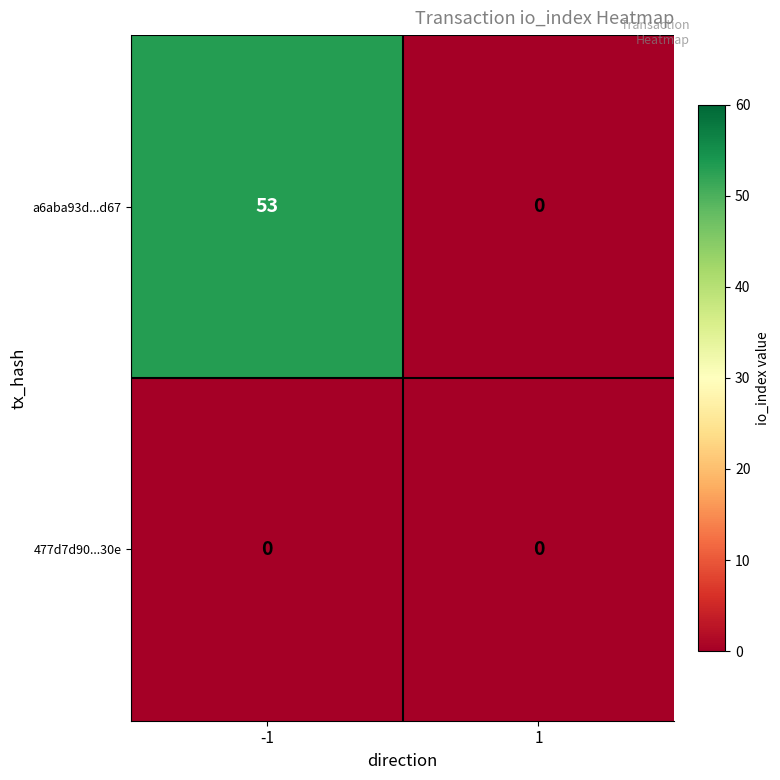

Is it true that a6aba93d...d67 equals 0 at 1?

True